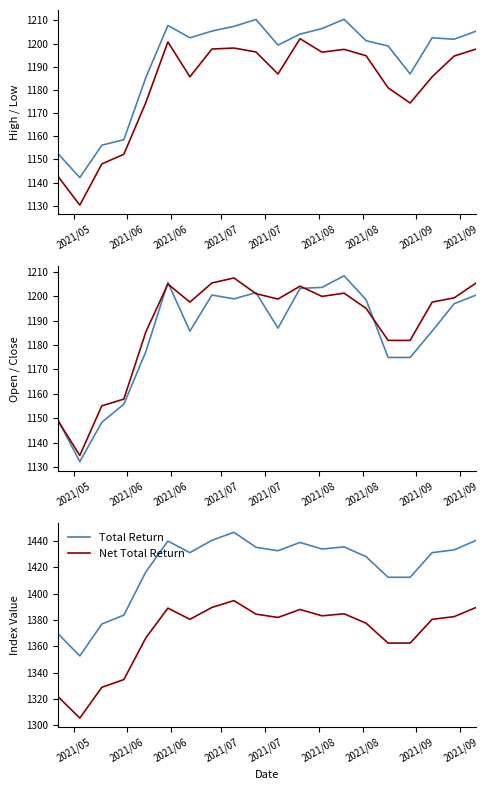

True or false: Total Return and Net Total Return intersect in this chart.

False